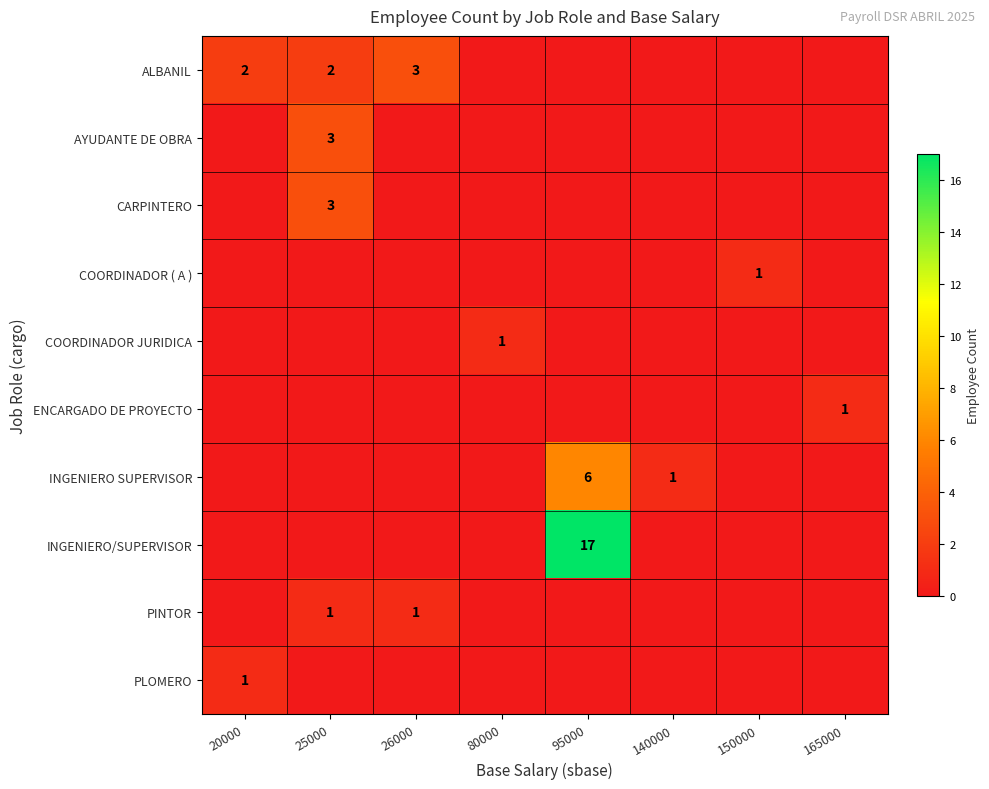

True or false: ALBANIL has a value of 1 at 25000.

False